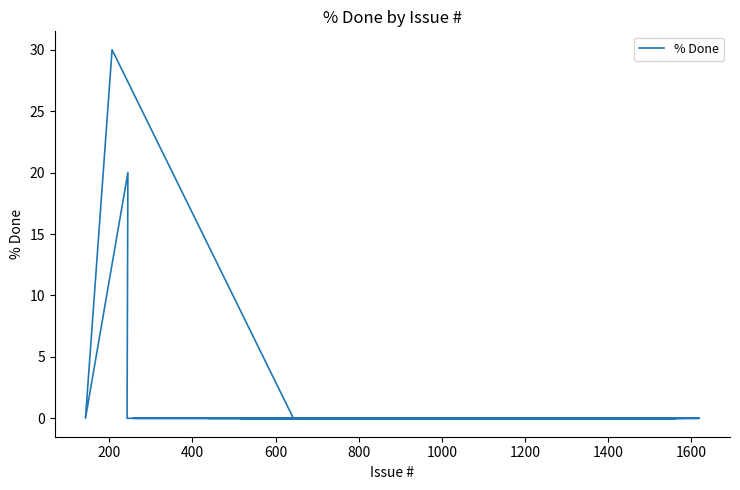

True or false: there are more than 2 points higher than both neighbors.

False